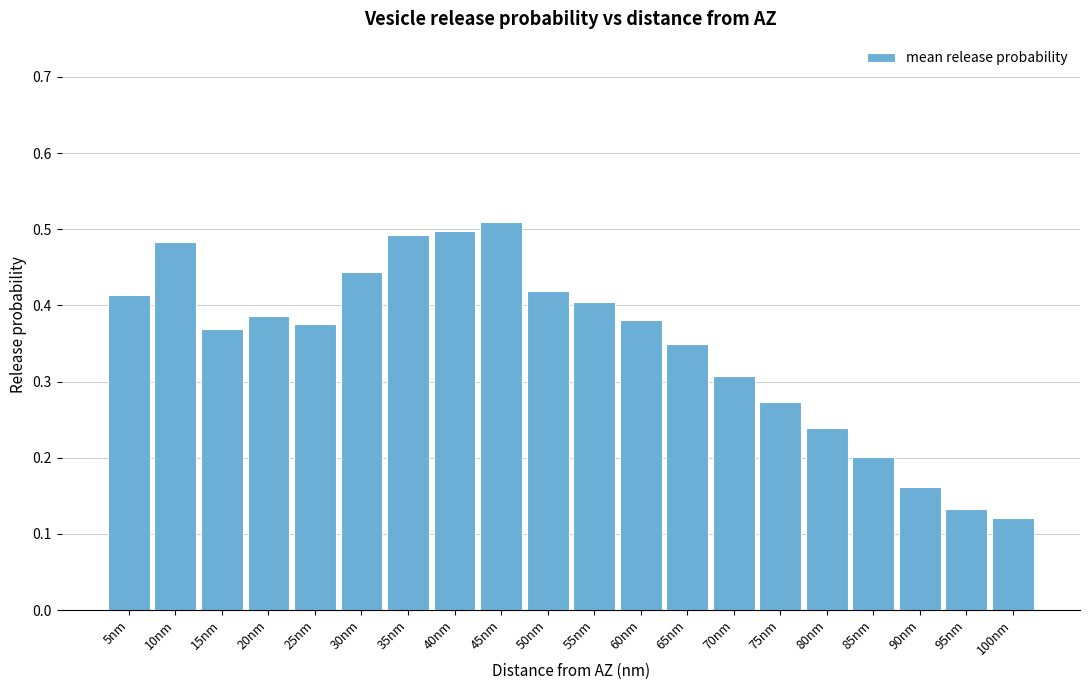

What is the change in value from 10nm to 85nm?

-0.3